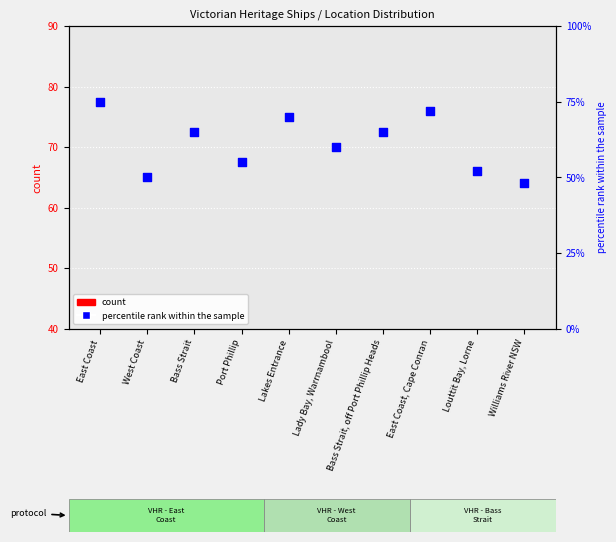

Which series has the widest spread of Y values?

percentile rank within the sample